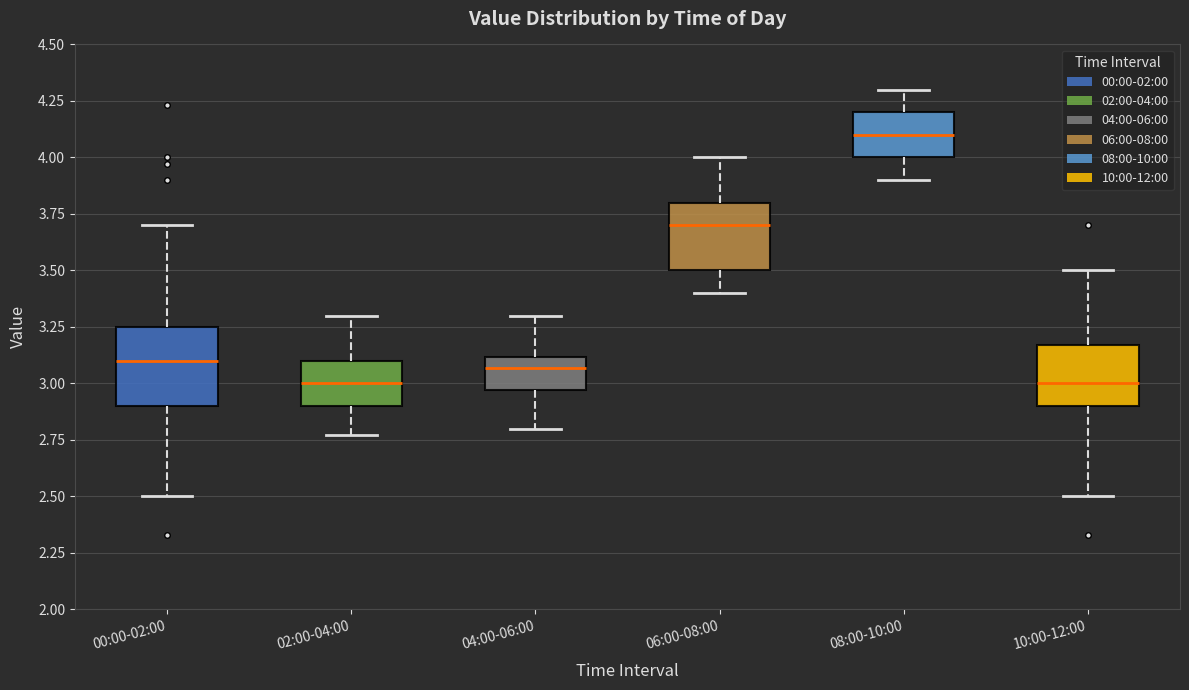

Where does the lower whisker of the box for 04:00-06:00 end on the y-axis? The values are not printed on the chart, so give them approximately, as read against the axis.

2.80